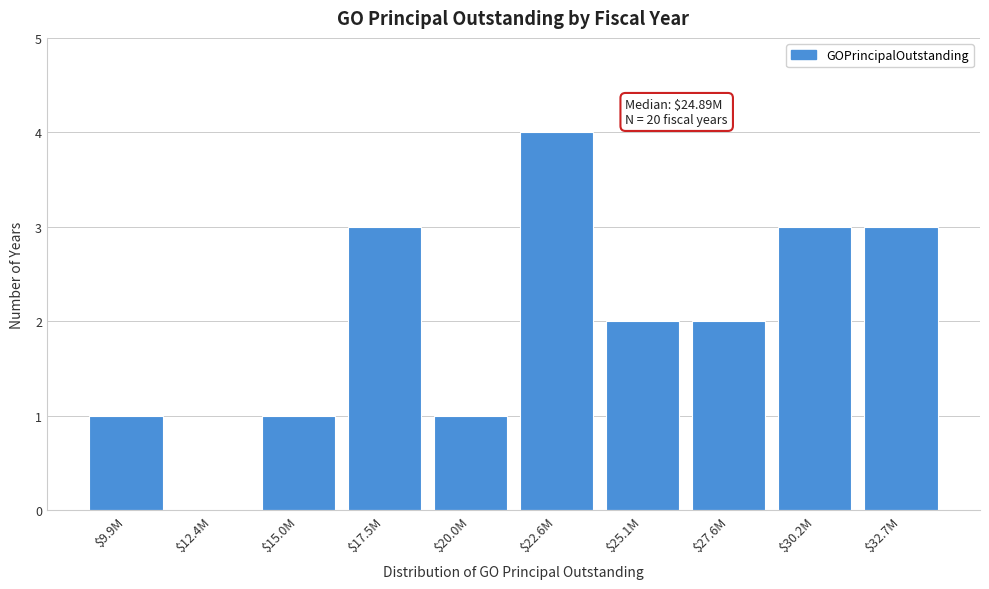

What is the sum of all values?

20